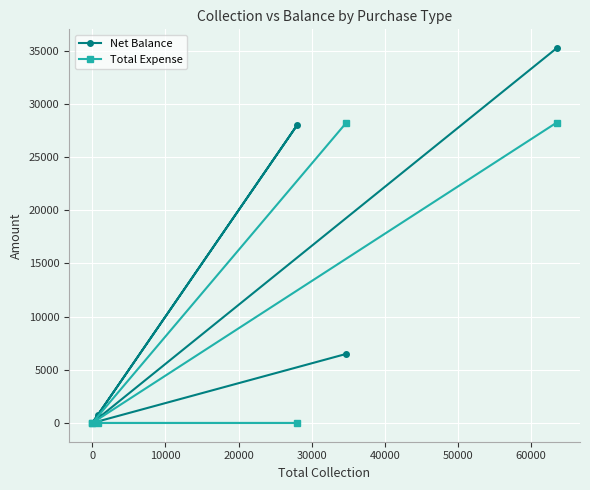

What is the sum of all Total Expense values?

56500